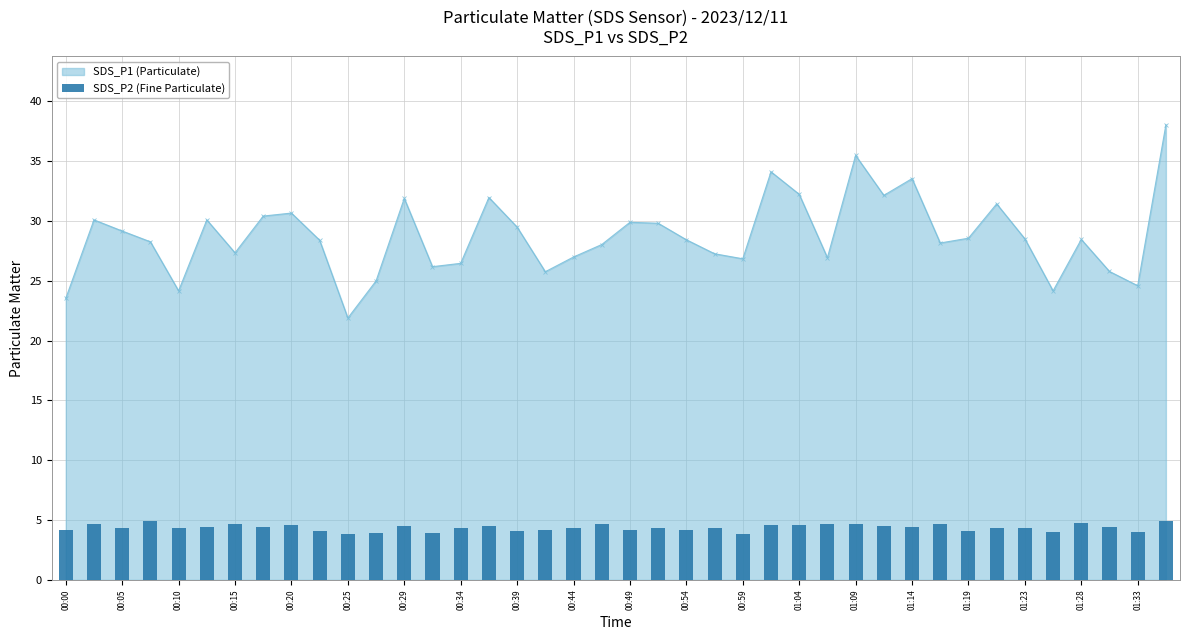

At which label does the data first exceed 4?

00:00